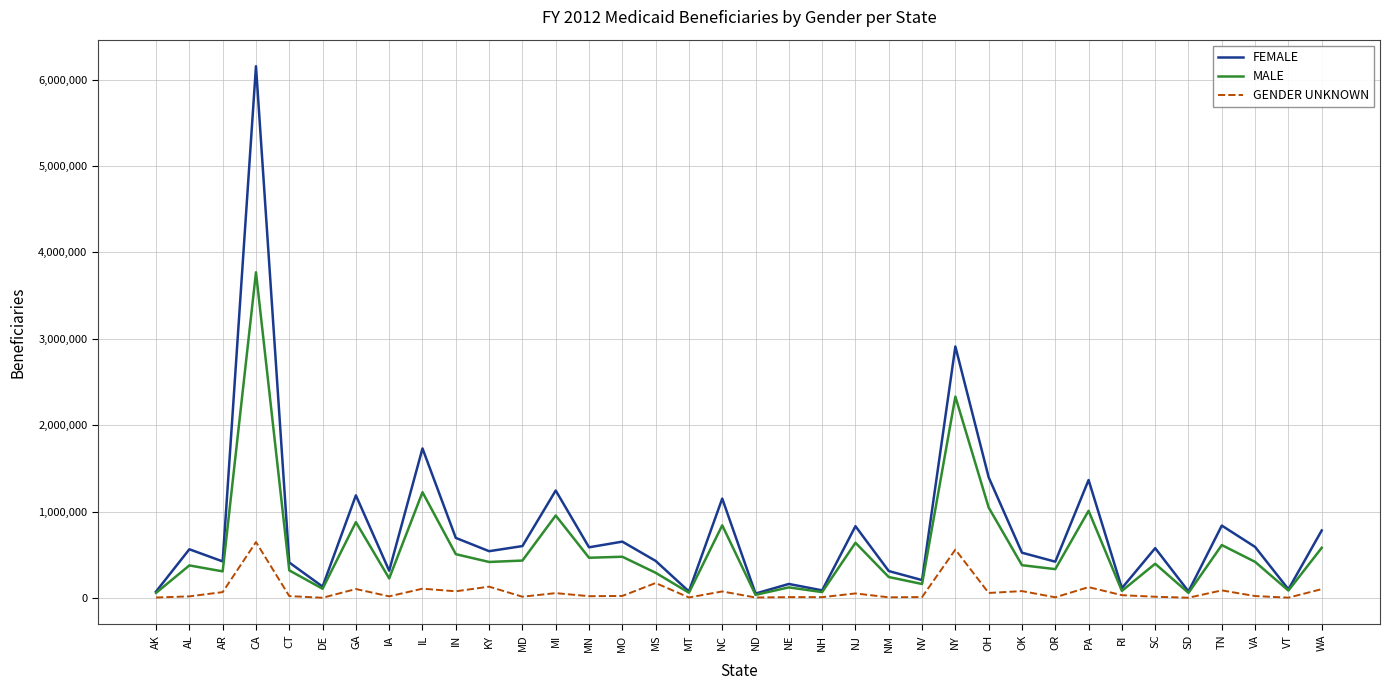

The GENDER UNKNOWN series shows 51916 at NJ. True or false?

True